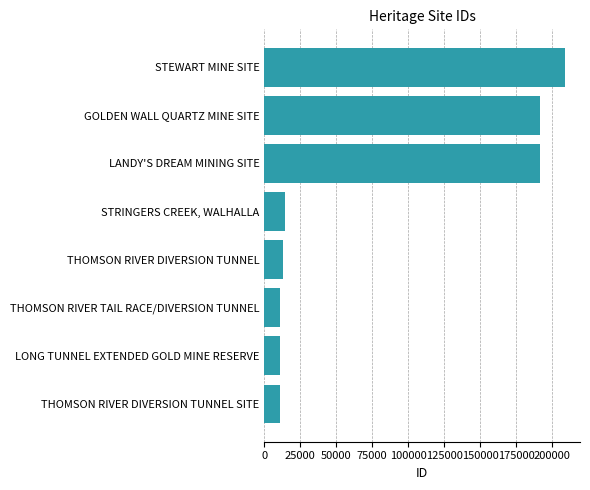

Is it true that the value at THOMSON RIVER DIVERSION TUNNEL is 13021?

True